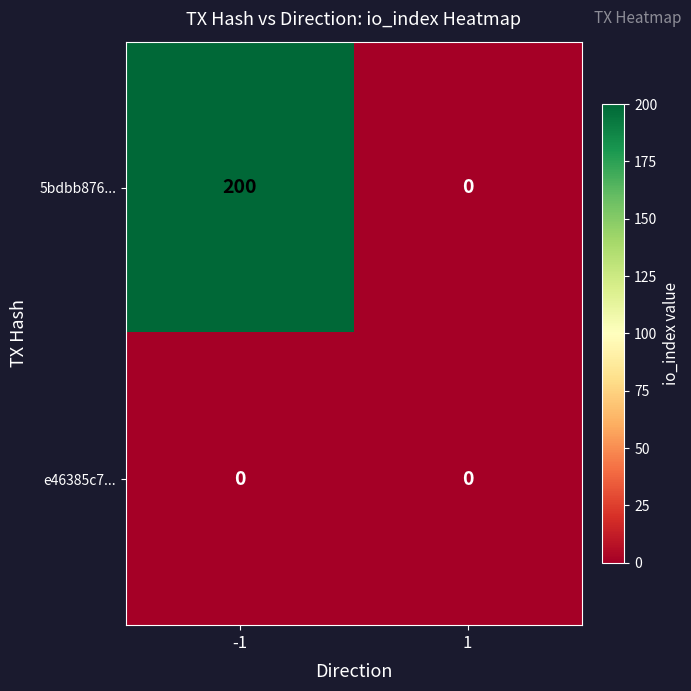

Which label corresponds to the largest value in the chart?

-1